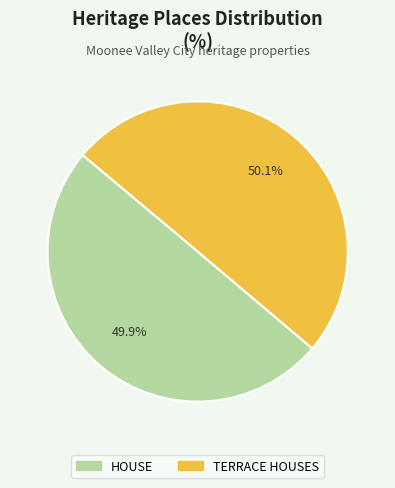

Is there any slice that represents more than half of the pie?

Yes